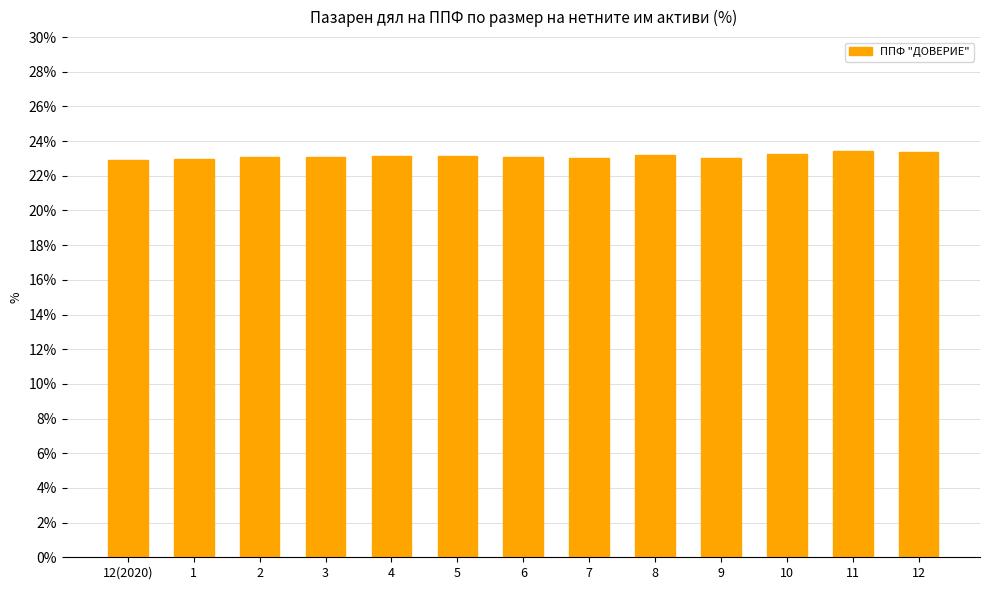

What is the ratio of the value at 3 to the value at 6?

1.0